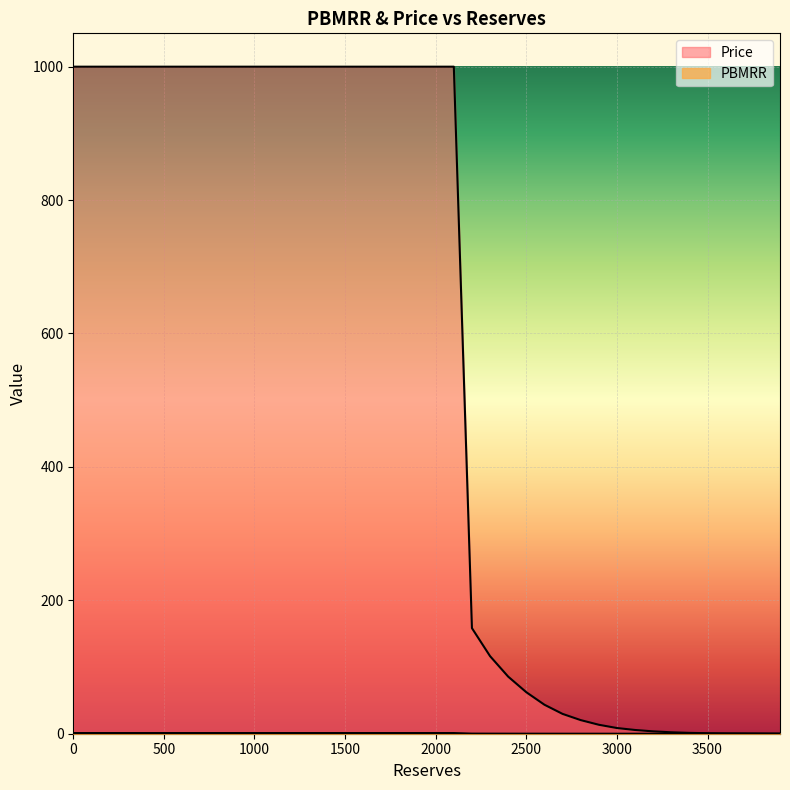

True or false: PBMRR and Price intersect in this chart.

False